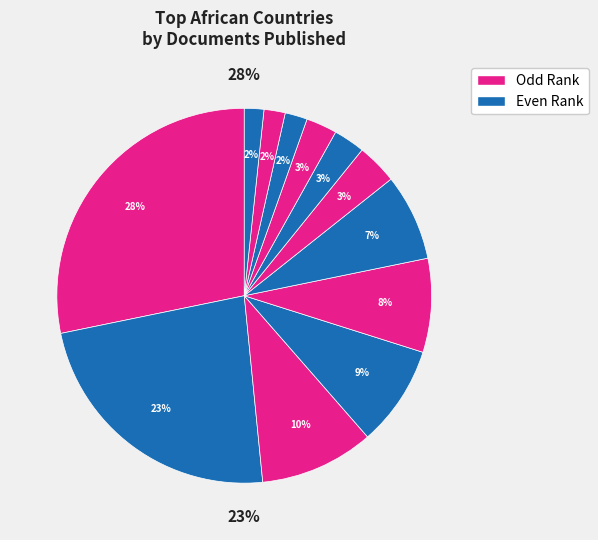

Is it true that Tanzania is 1% of the pie?

False